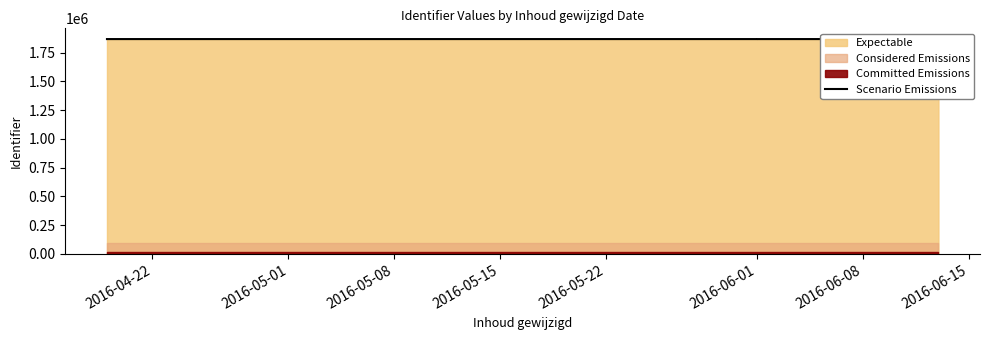

Where is the data nearest to the value 1867171?

2016-06-01